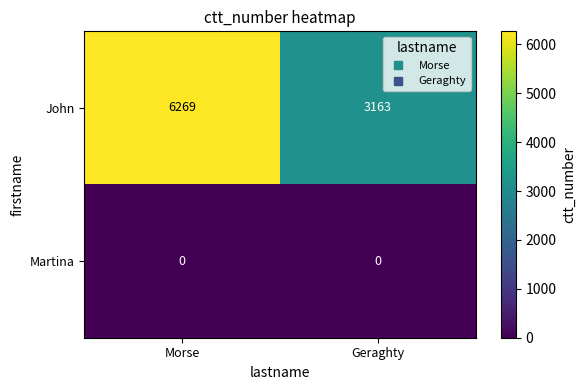

At how many categories does at least one series exceed 5498?

1